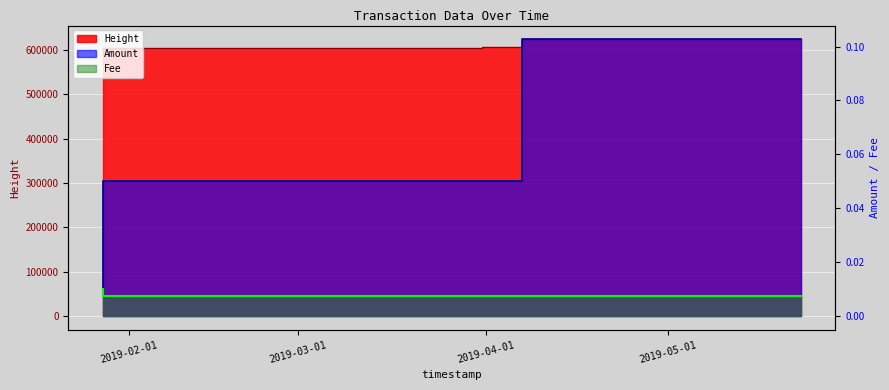

What is the label of the 3rd point from the right?

2019-03-31 09:56:59